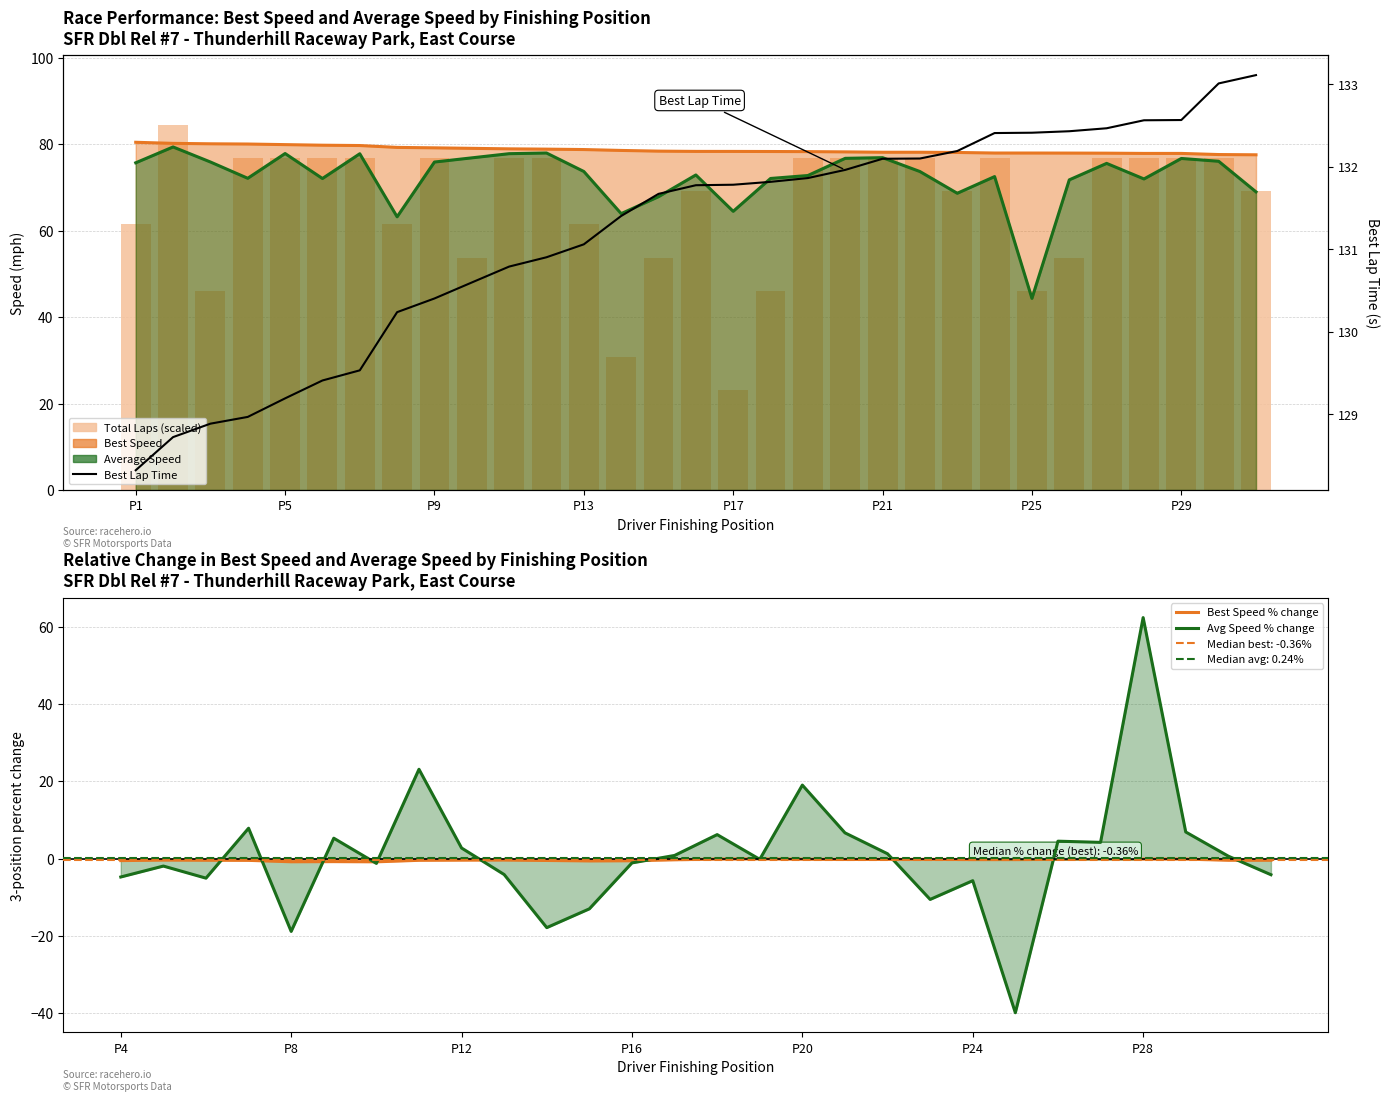

Which series has the largest range (max minus min)?

Total Laps